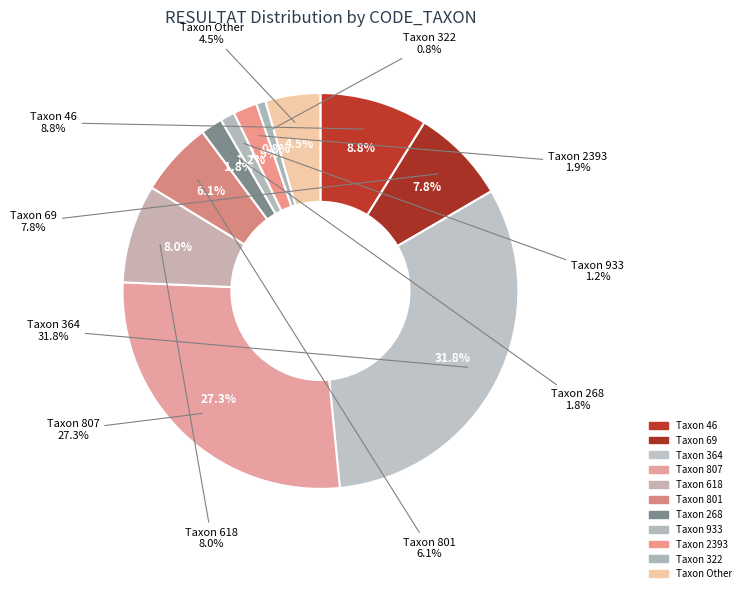

True or false: 807 accounts for 27% of the total.

True